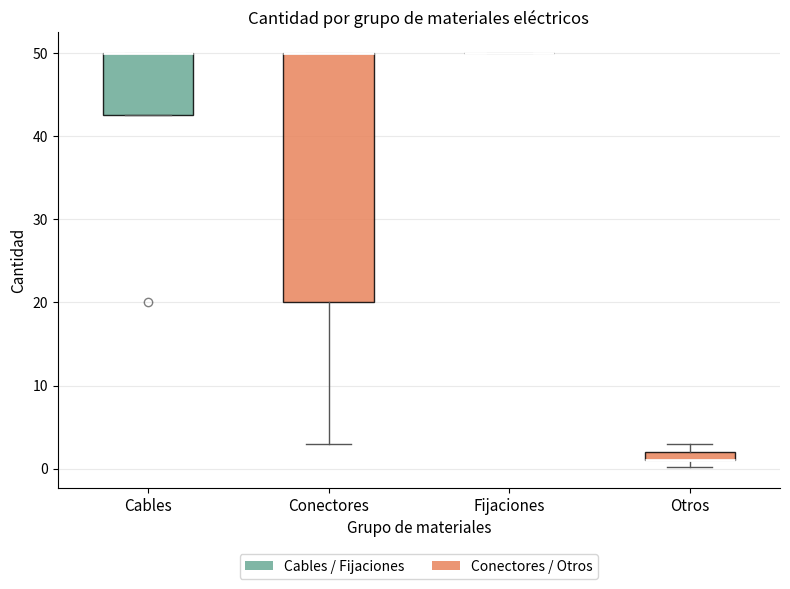

Where is the lower edge of the box for Cables on the y-axis? The values are not printed on the chart, so give them approximately, as read against the axis.

43